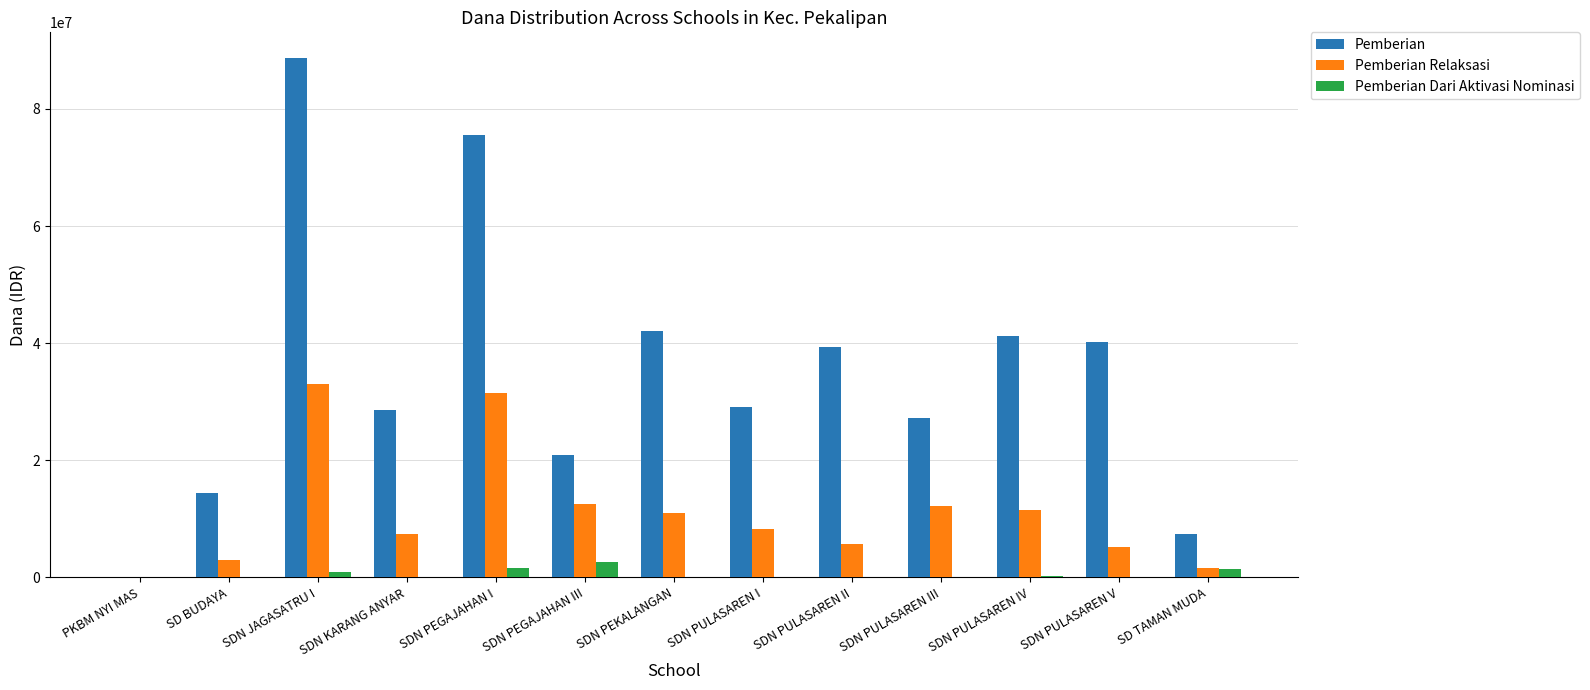

What is the maximum value for Pemberian Relaksasi?

33075000